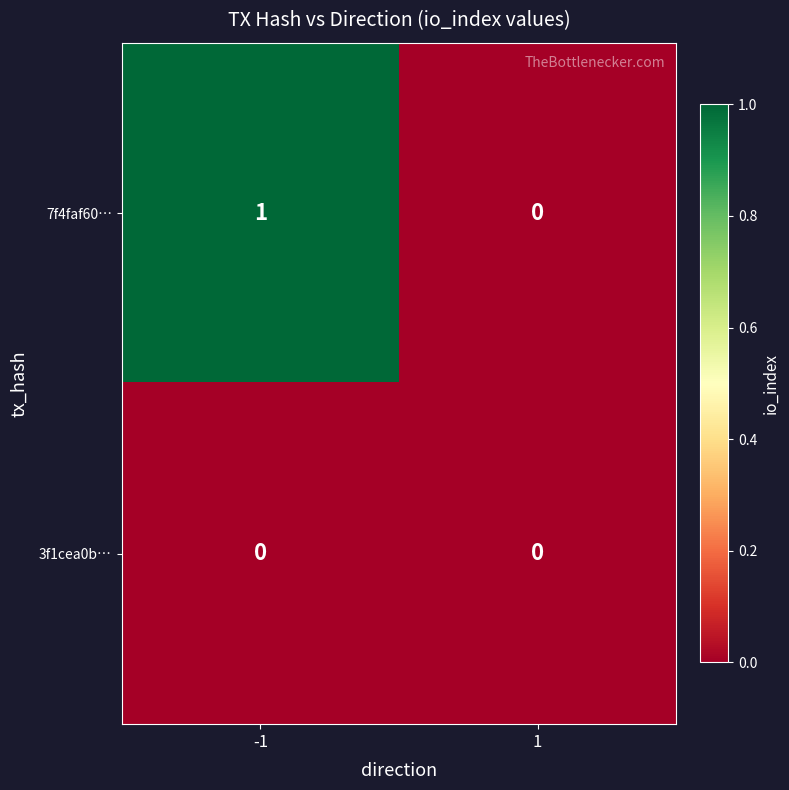

Which series changed the most between -1 and 1?

7f4faf60…